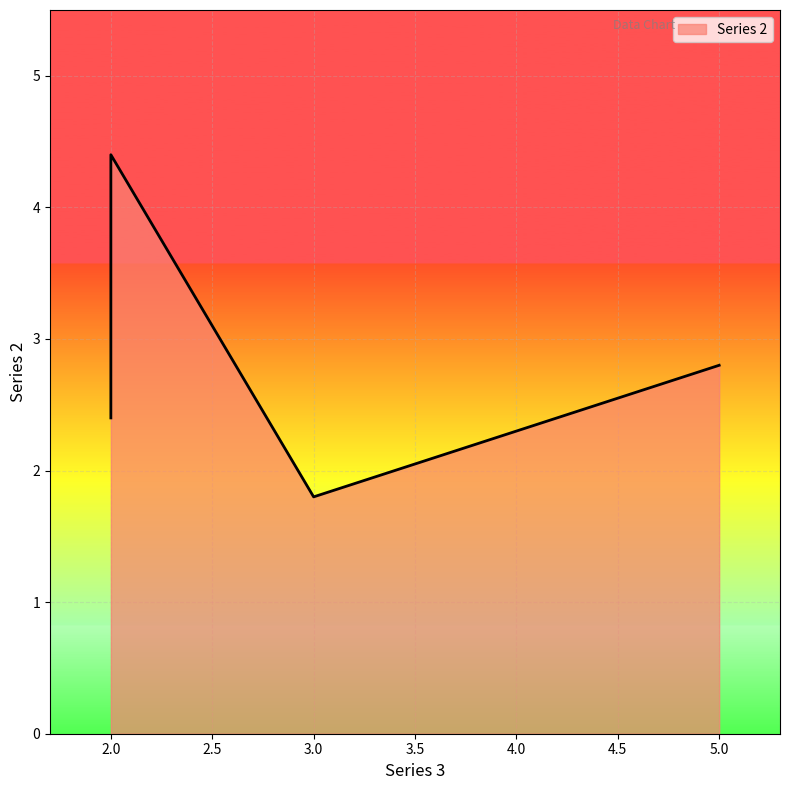

Approximately how many times larger is the value at 2 compared to 5?

1.6